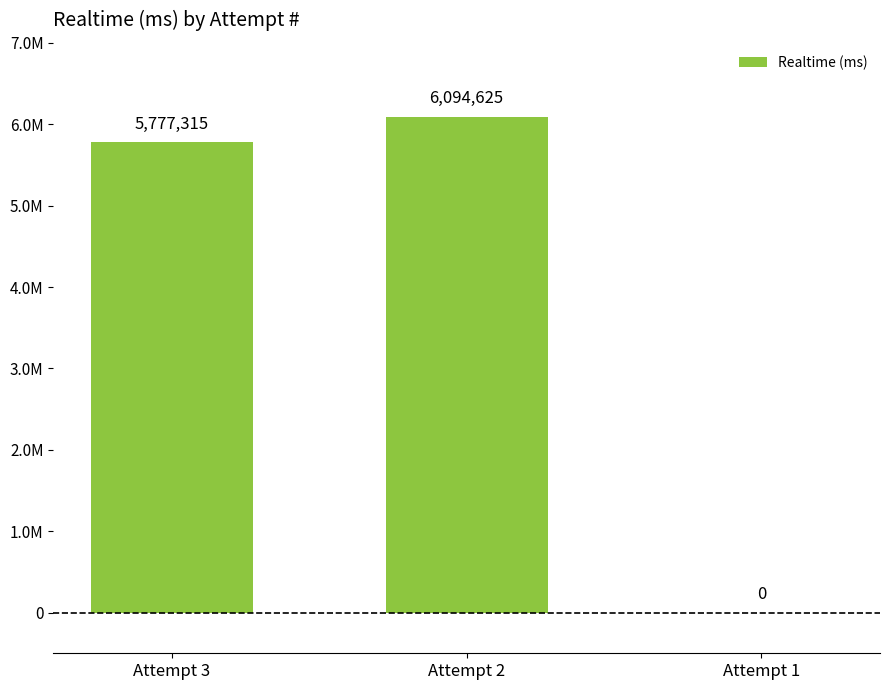

Are the bars horizontal?

No